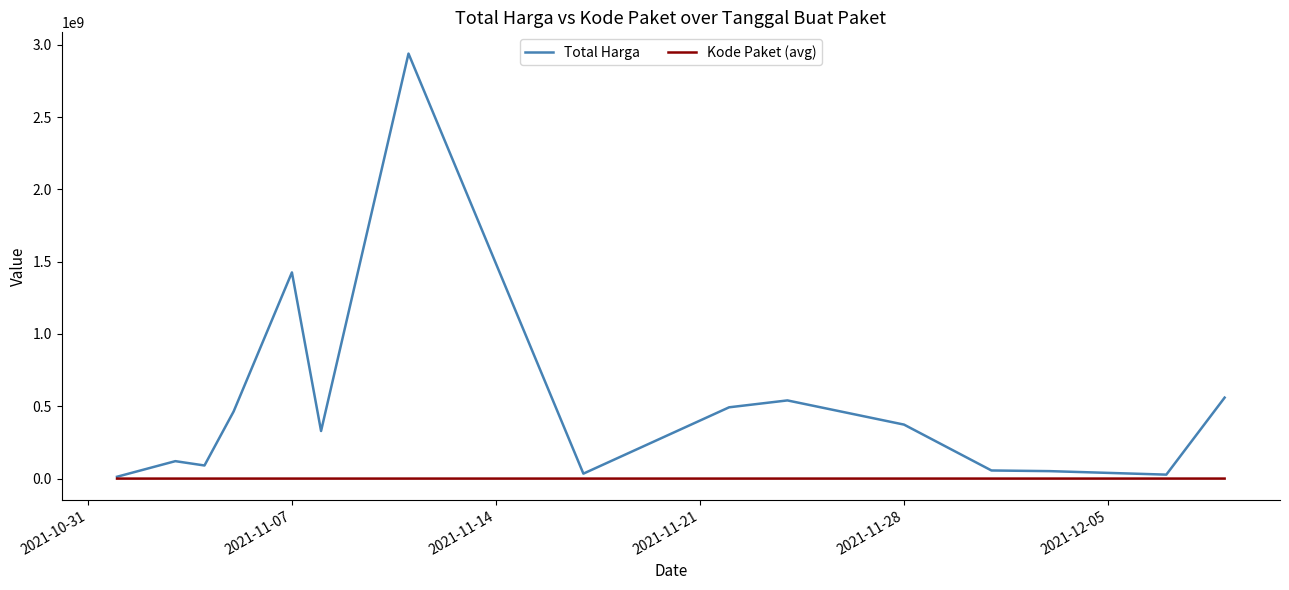

Which series has the largest total across all categories?

Total Harga